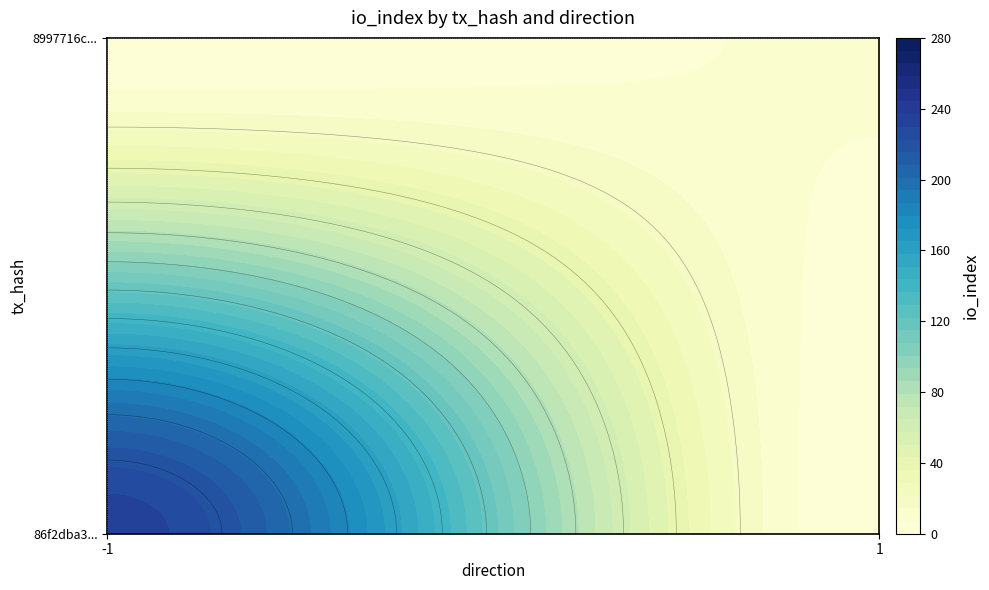

What is the difference between the 86f2dba30b33716ac2780bbfdd8252a01a6f7e7 values at io_index and direction?

235